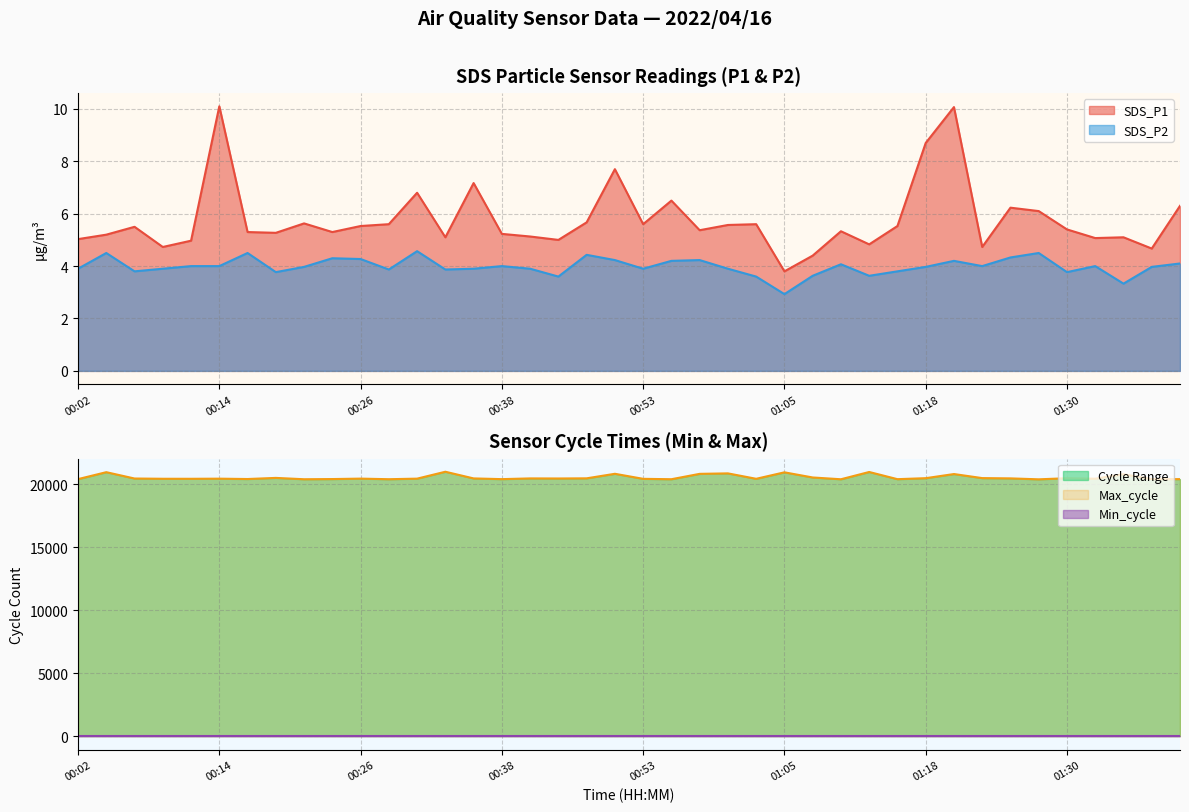

Rank the series at 00:26 from highest to lowest value.

Max_cycle, SDS_P1, SDS_P2